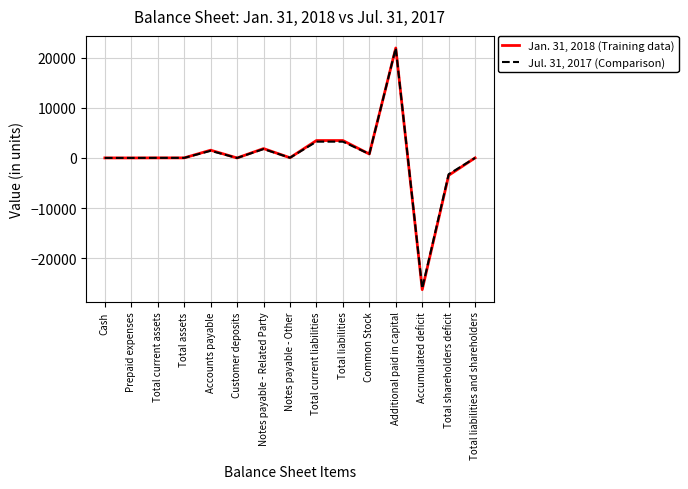

What is the minimum value for Jan. 31, 2018 (Training data)?

-26245